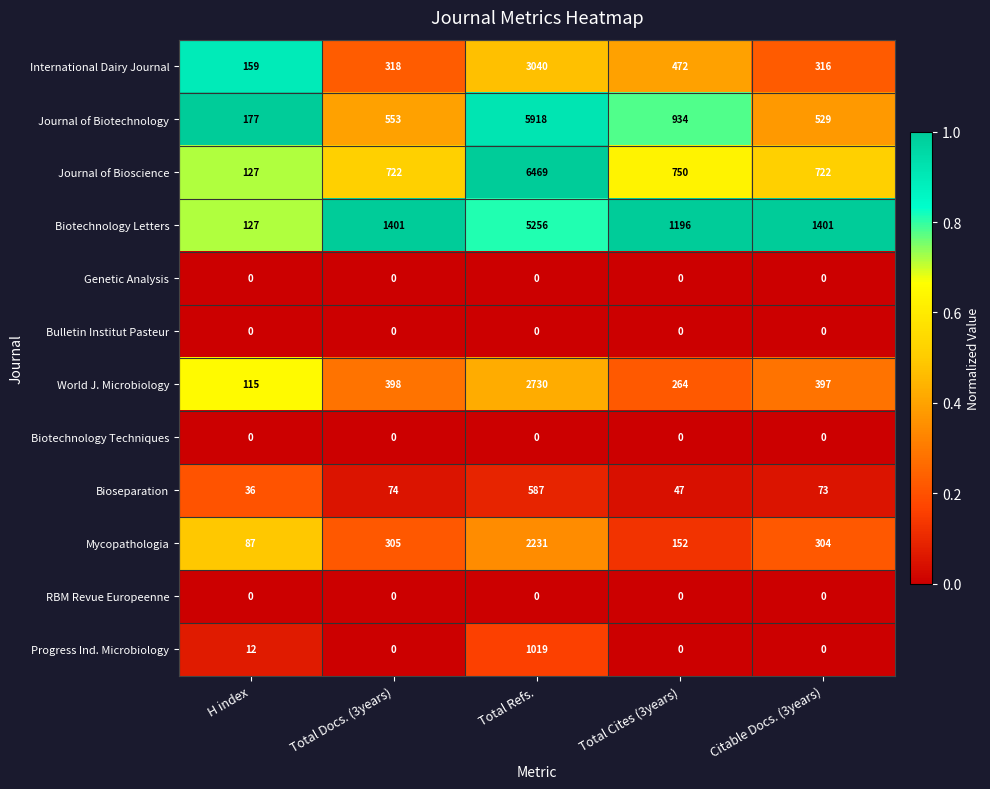

Rank the categories by International Dairy Journal value from lowest to highest.

H index, Citable Docs. (3years), Total Docs. (3years), Total Cites (3years), Total Refs.